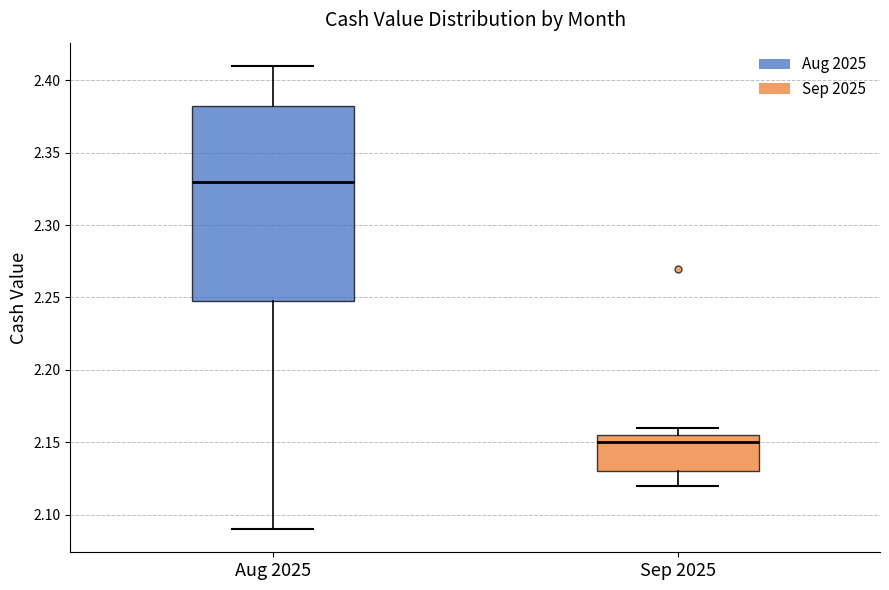

Reading left to right, transcribe this box plot: for each box, give where its median line is, the range the box spans, and where its two whiskers end, as read against the y-axis. The values are not printed on the chart, so give them approximately, as read against the axis.

Aug 2025: median 2.330, box 2.250 to 2.385, whiskers 2.090 to 2.410
Sep 2025: median 2.150, box 2.130 to 2.155, whiskers 2.120 to 2.160